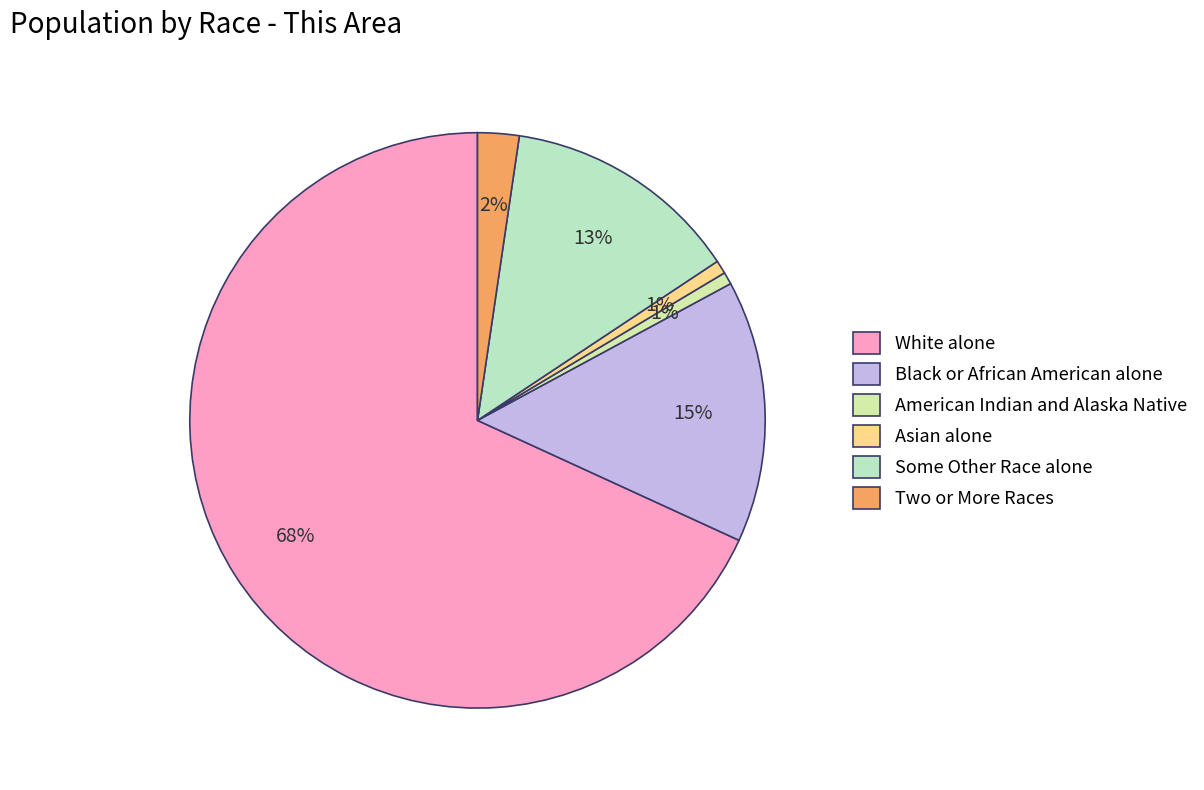

Which slice is the largest?

White alone